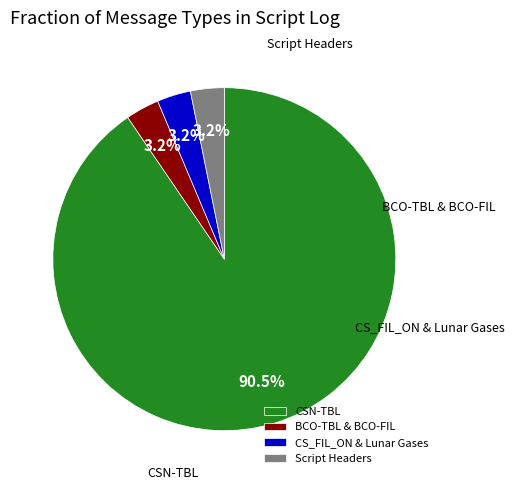

Do Script Headers and CS_FIL_ON & Lunar Gases together represent more than half of the pie?

No